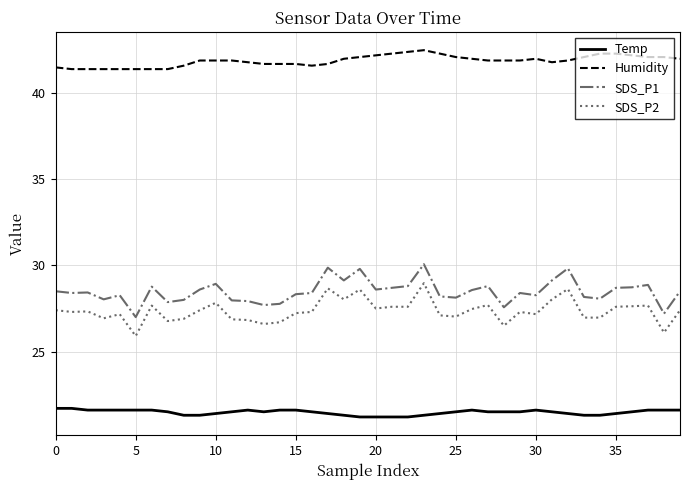

True or false: SDS_P1 and Humidity intersect in this chart.

False